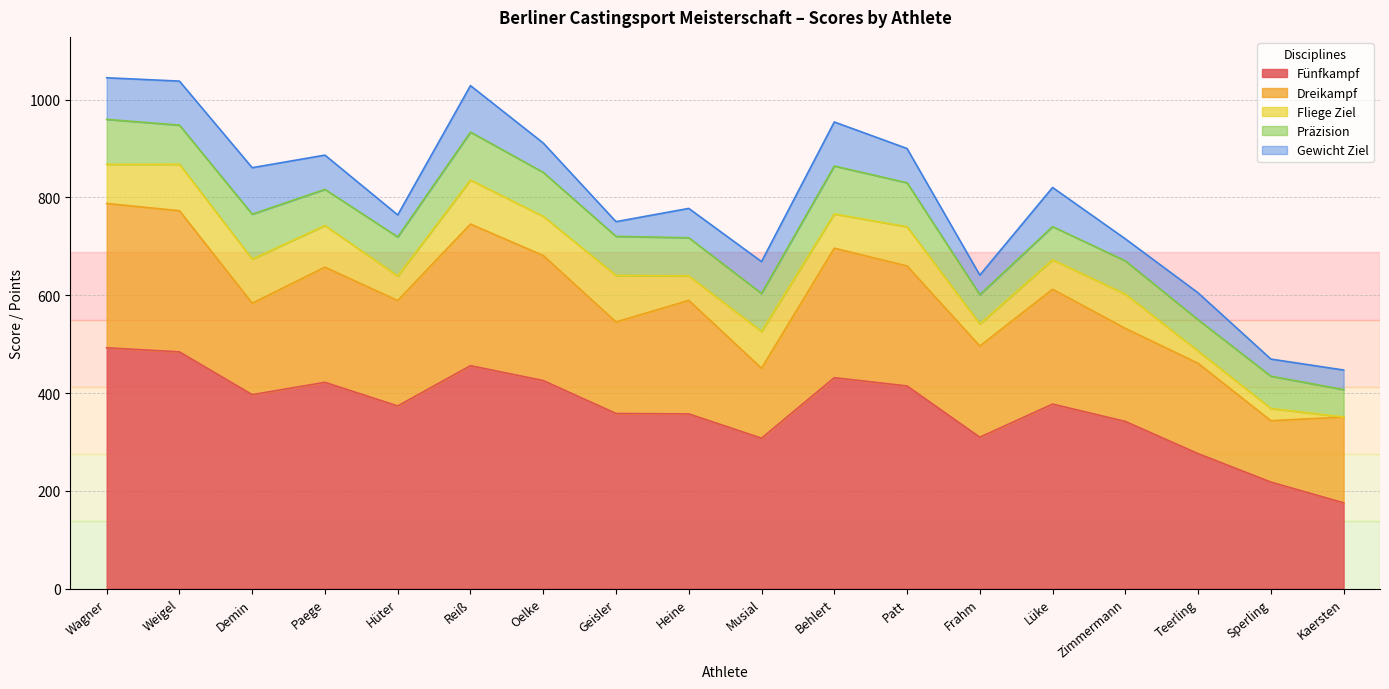

At which category is the sum across all series the highest?

Wagner